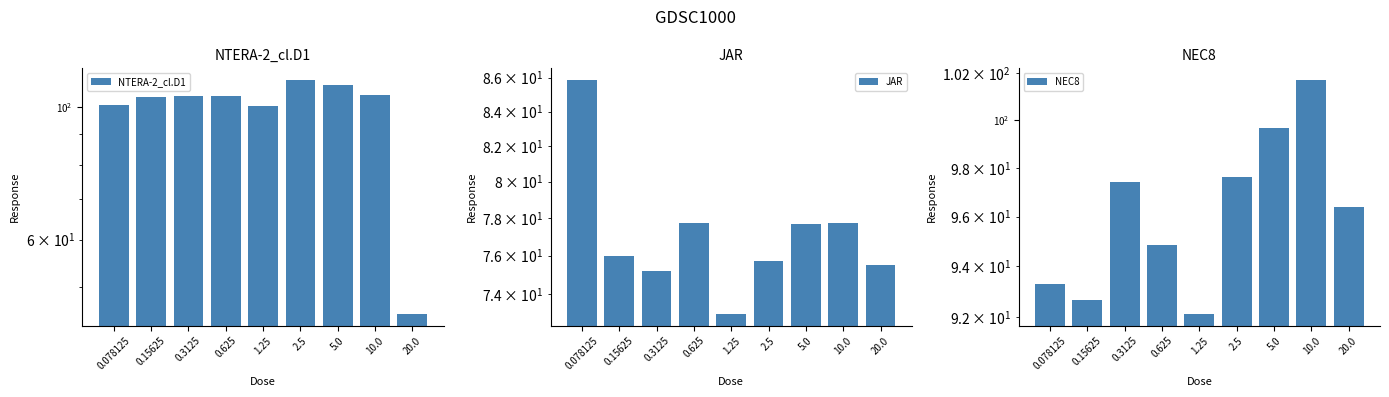

Is it true that NEC8 equals 97.6 at 2.5?

True